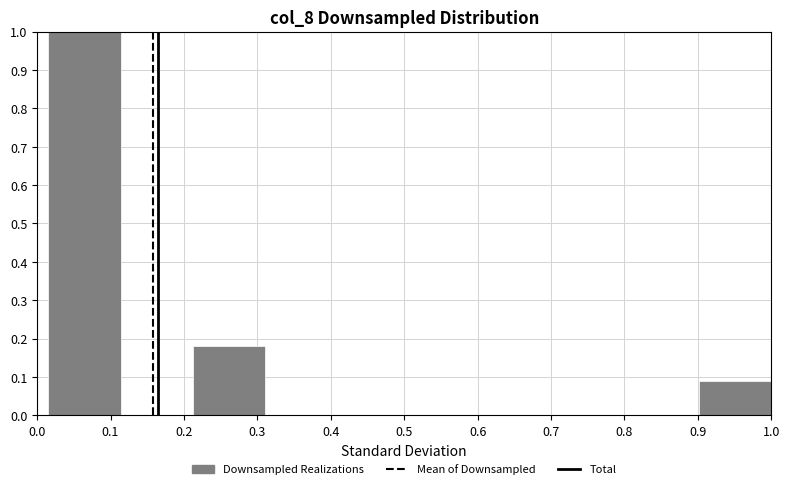

Reading left to right, transcribe this chart: for each bar, give the range it covers on the x-axis and its height. Neither the bar edges nor the heights are printed on the chart, so give them approximately, as read against the axes.

0.02 to 0.11: 1.00
0.11 to 0.21: 0
0.21 to 0.31: 0.18
0.31 to 0.41: 0
0.41 to 0.51: 0
0.51 to 0.61: 0
0.61 to 0.70: 0
0.70 to 0.80: 0
0.80 to 0.90: 0
0.90 to 1.00: 0.09